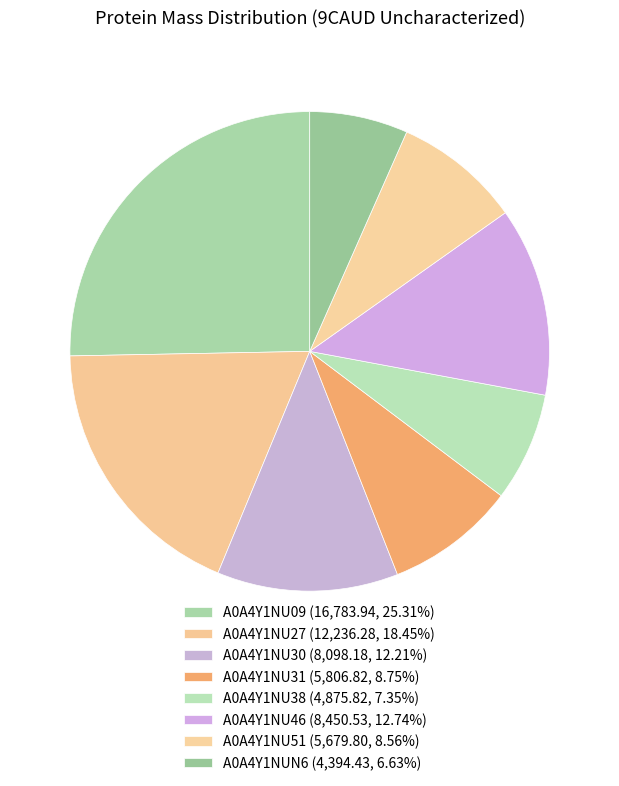

Combined, what portion of the pie is A0A4Y1NU51 and A0A4Y1NU38?

15.9%